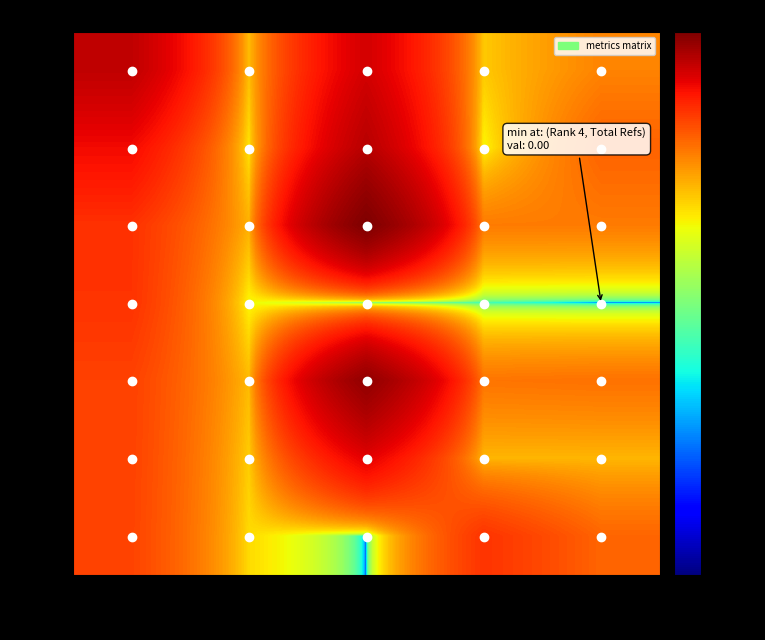

Rank the series by their maximum value, from lowest to highest.

Rank 7, Rank 4, Rank 6, Rank 1, Rank 2, Rank 5, Rank 3